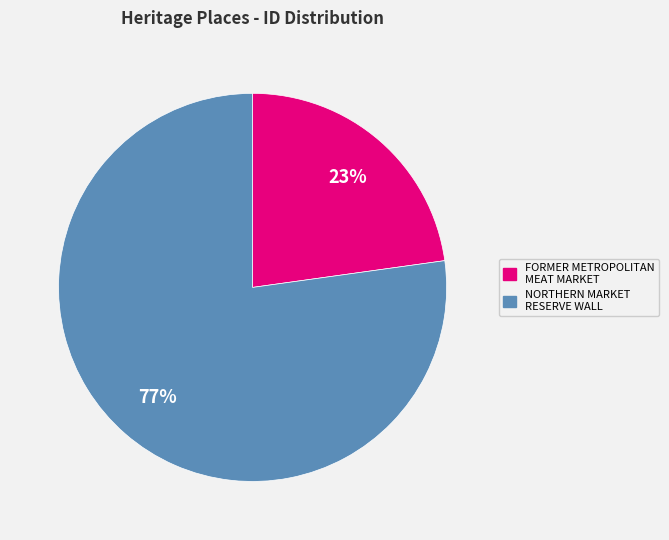

Which slice is the smallest?

FORMER METROPOLITAN MEAT MARKET